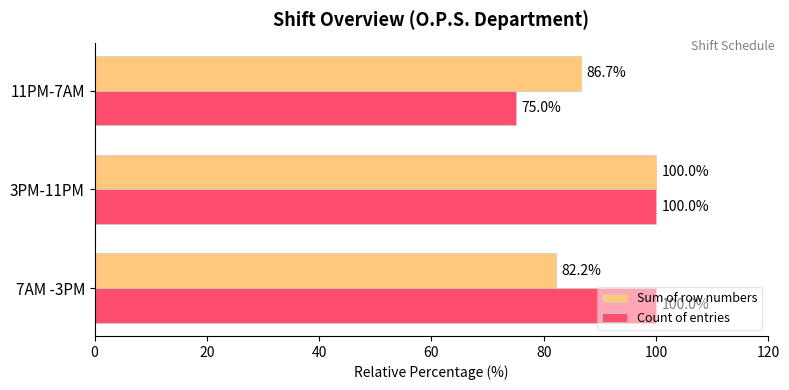

Which series has the largest range (max minus min)?

Count of entries